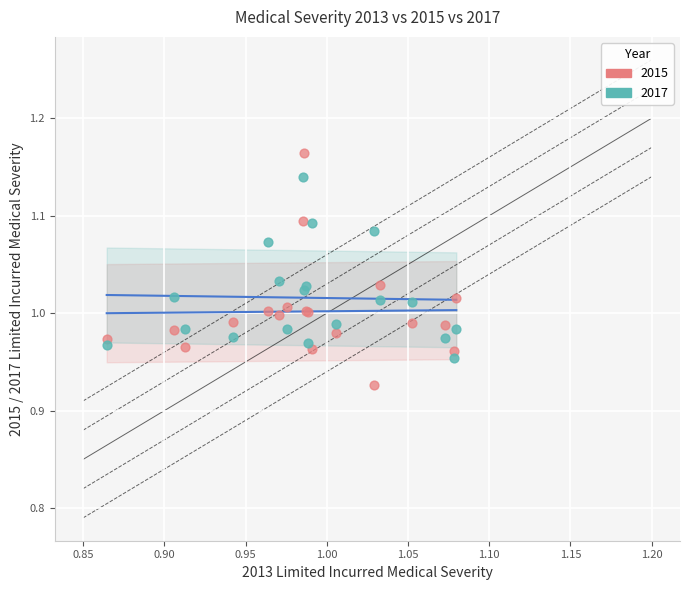

Which series reaches the maximum Y coordinate?

2015